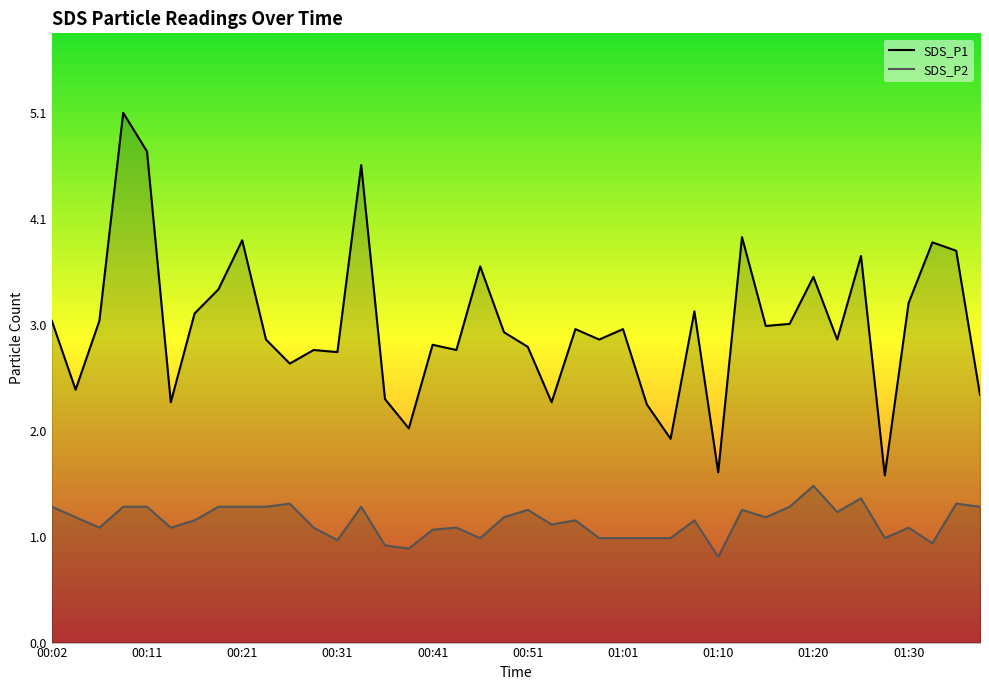

List the series in order of their peak value, lowest first.

SDS_P2, SDS_P1